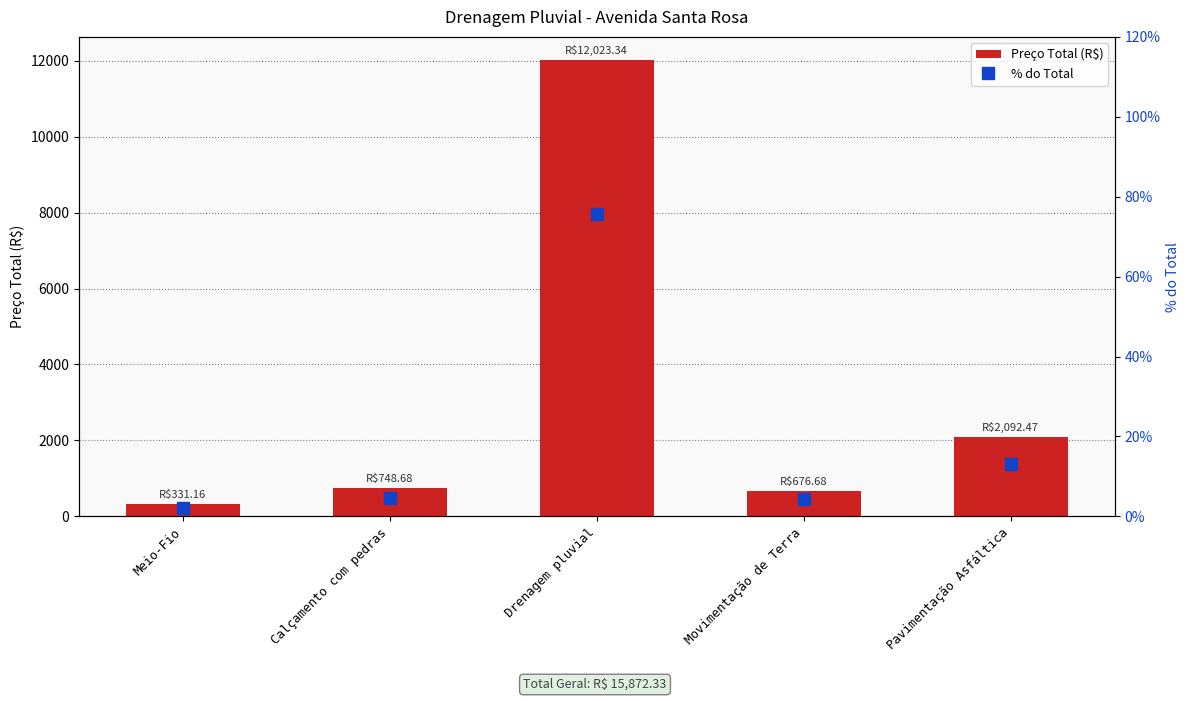

List the series in order of their overall mean, highest first.

Preço Total (R$), % do Total